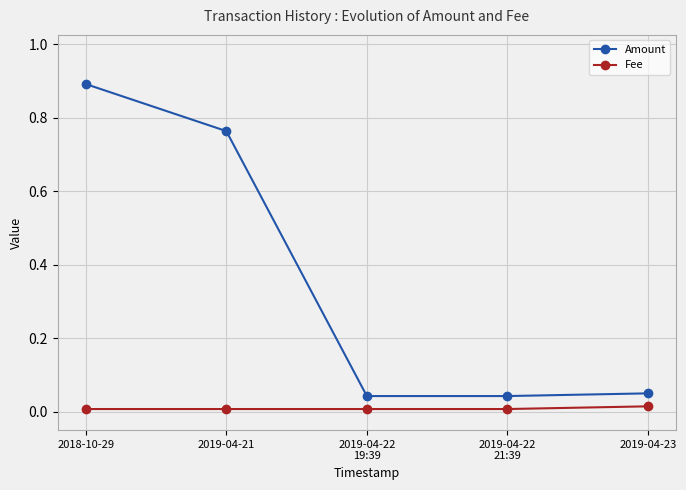

The value of Fee at 2019-04-23 is 0.0. True or false?

True